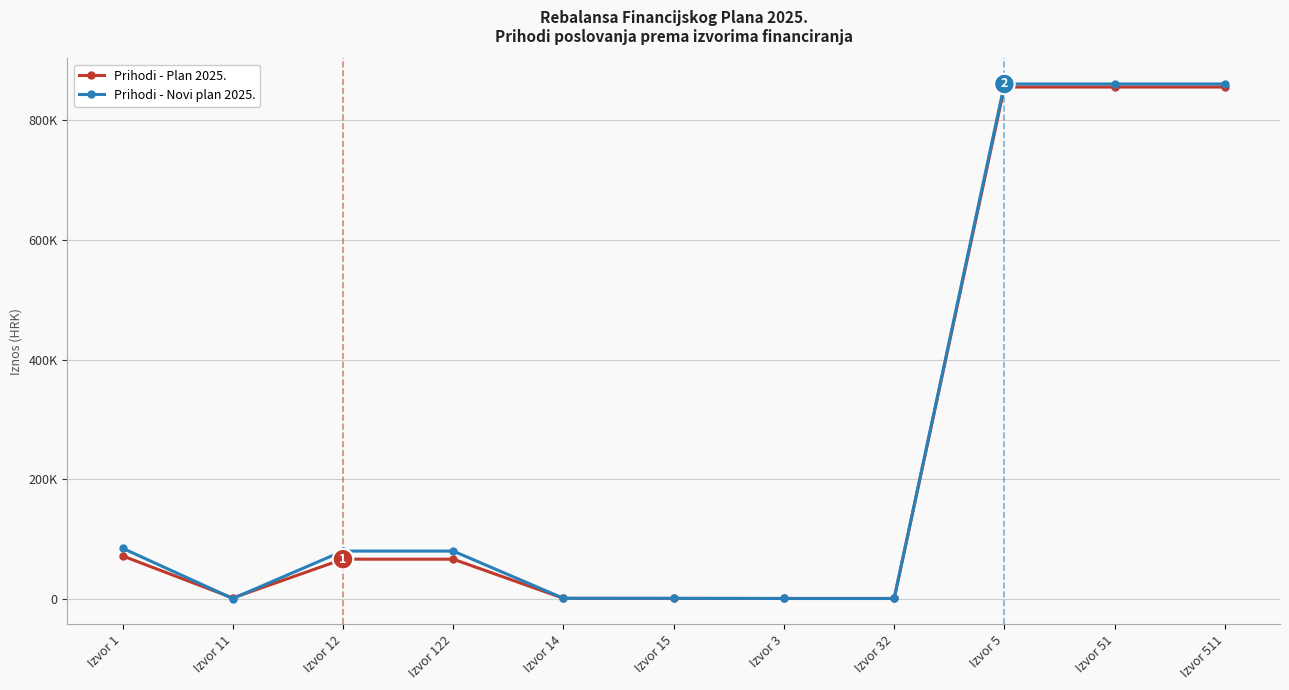

Where is the first local minimum for Prihodi - Plan 2025.?

Izvor 11